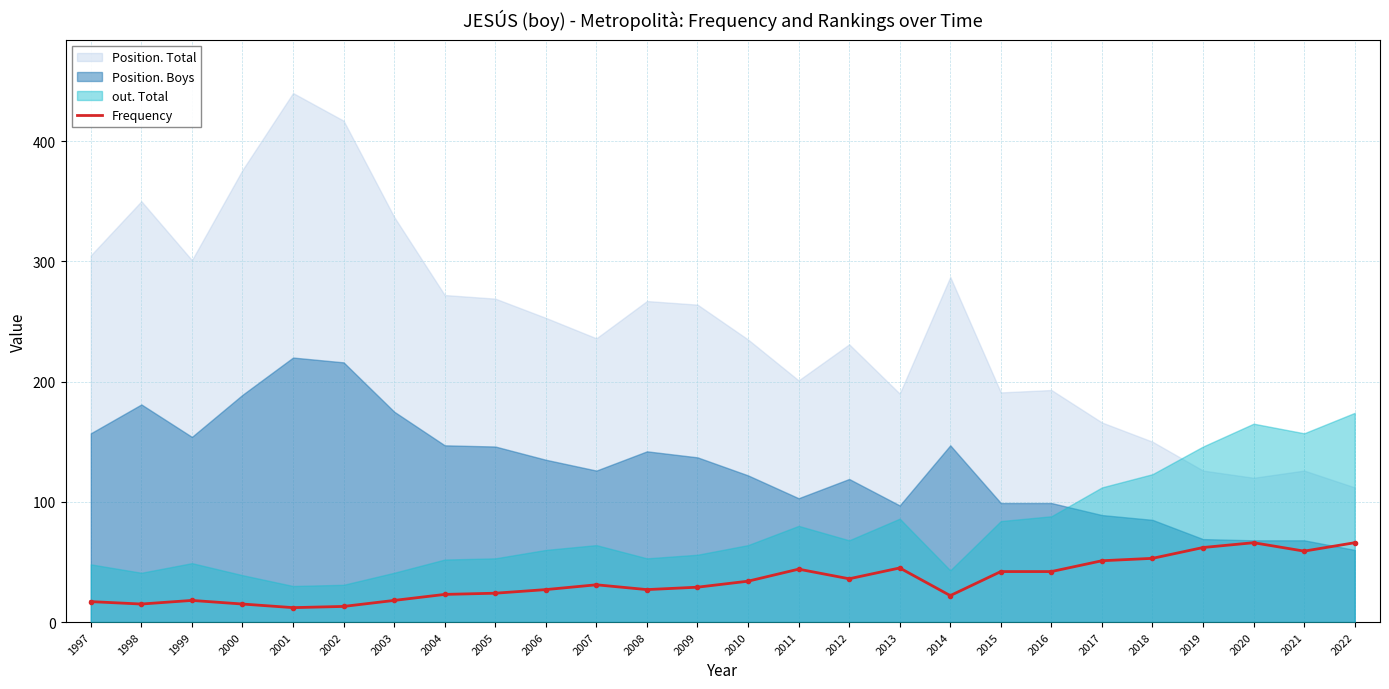

Is it true that the value at 2019 is 62?

True